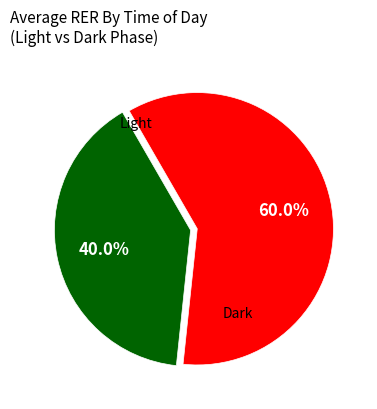

Rank the categories by value from lowest to highest.

Light, Dark